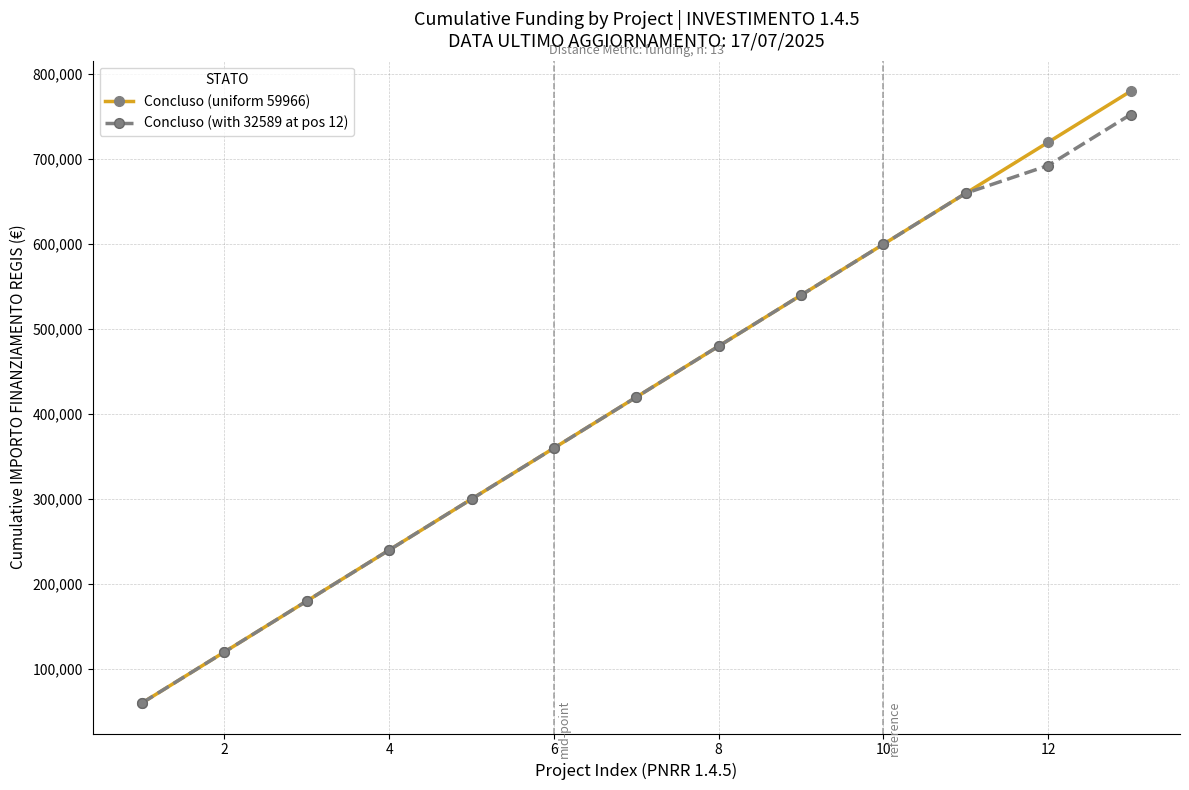

What is the value of the Concluso (with 32589 at pos 12) point at the 3rd from the left?

179898